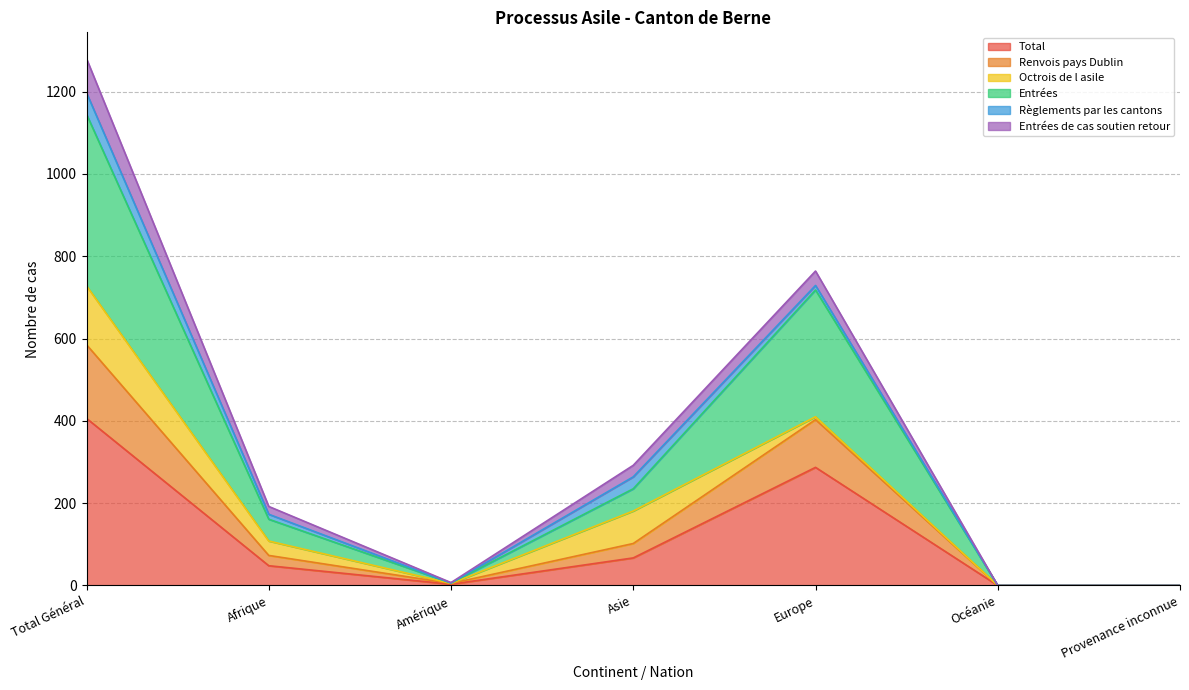

The value of Total at Europe is 287. True or false?

True